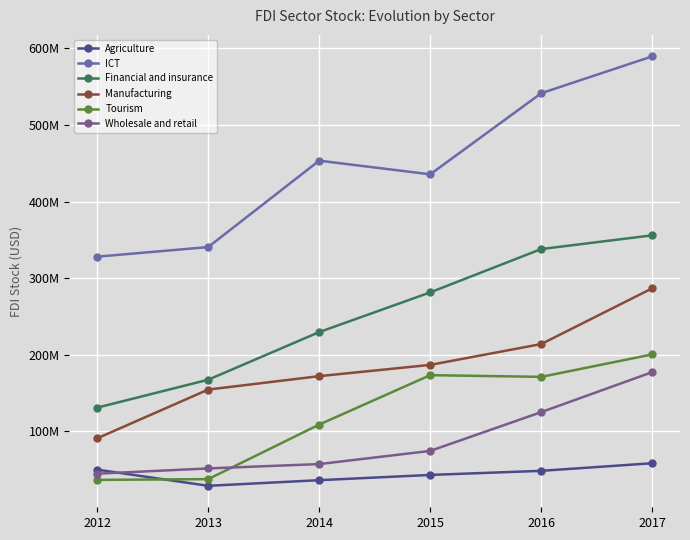

What is the minimum value for ICT?

328064095.5